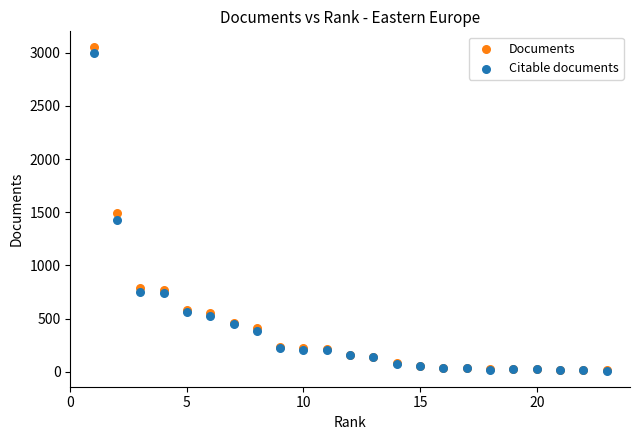

Which series has the largest Y range (max minus min)?

Documents